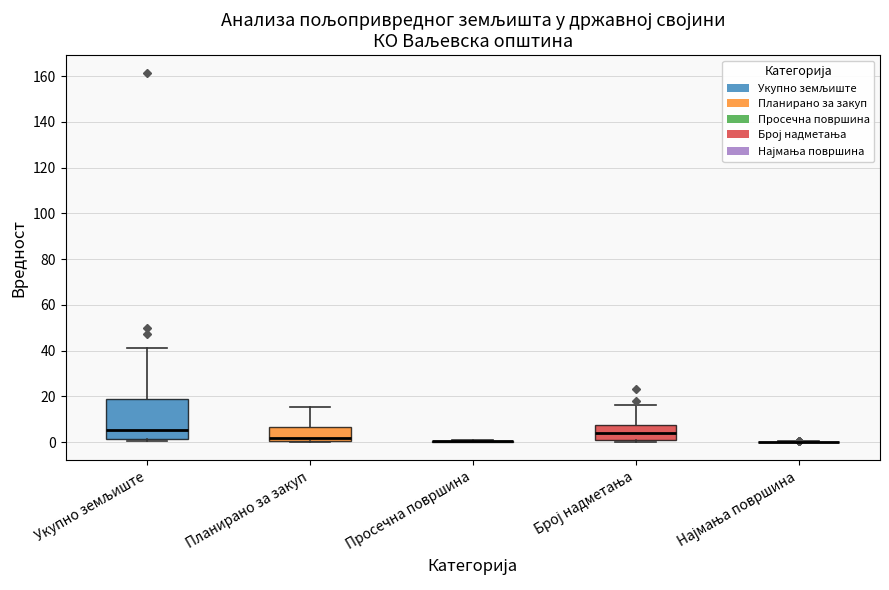

Which box is the tallest, from its lower edge to its upper edge?

Укупно земљиште